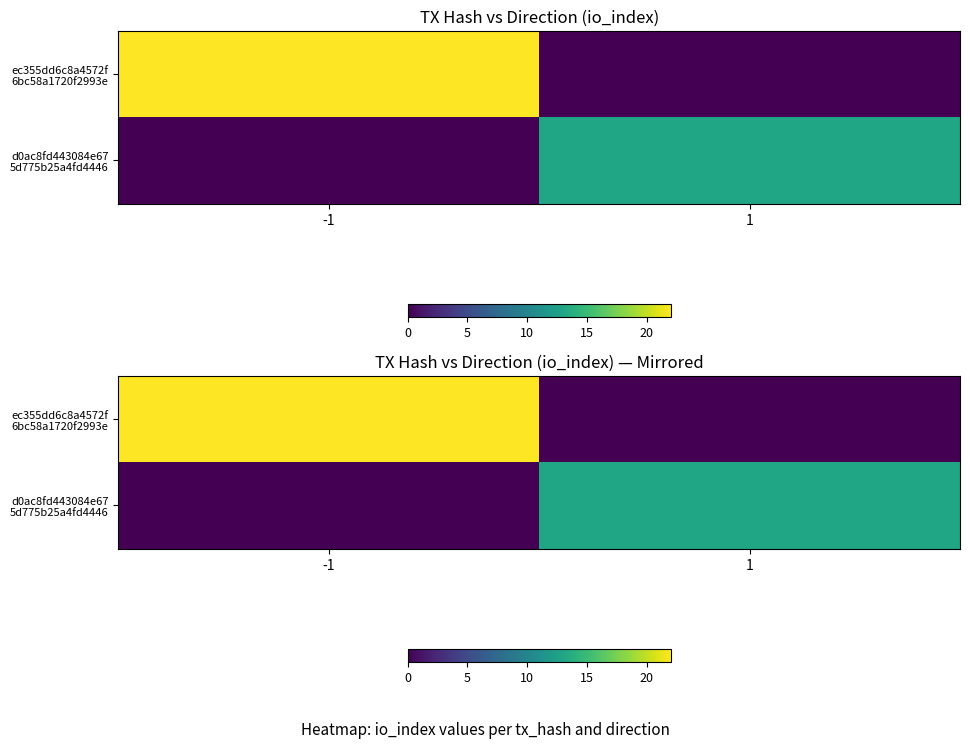

What is the average value of the d0ac8fd443084e67 5d775b25a4fd4446 series?

6